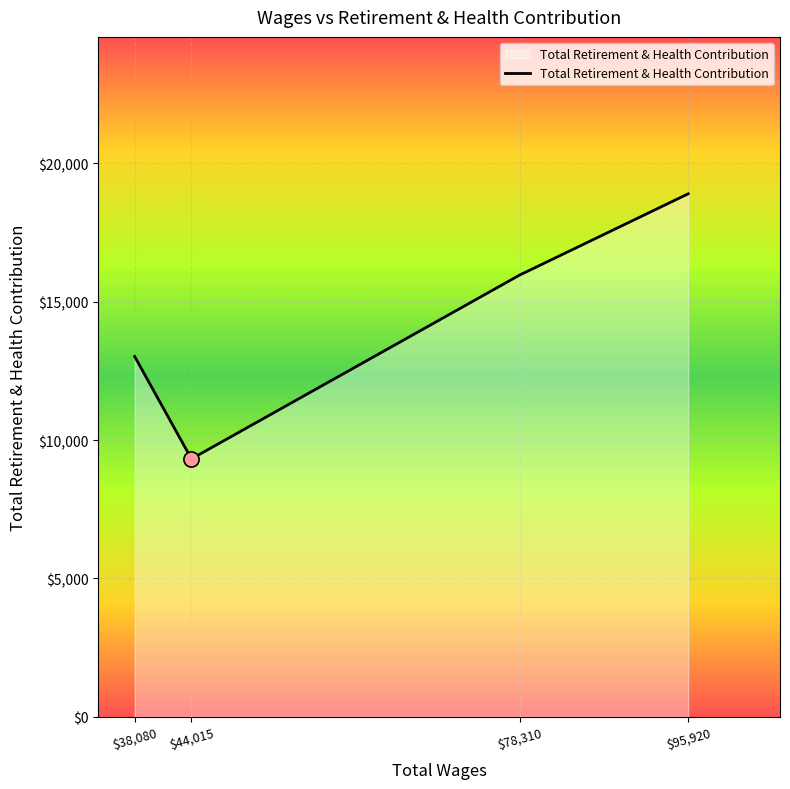

What is the change in value from $44,015 to $95,920?

+9577